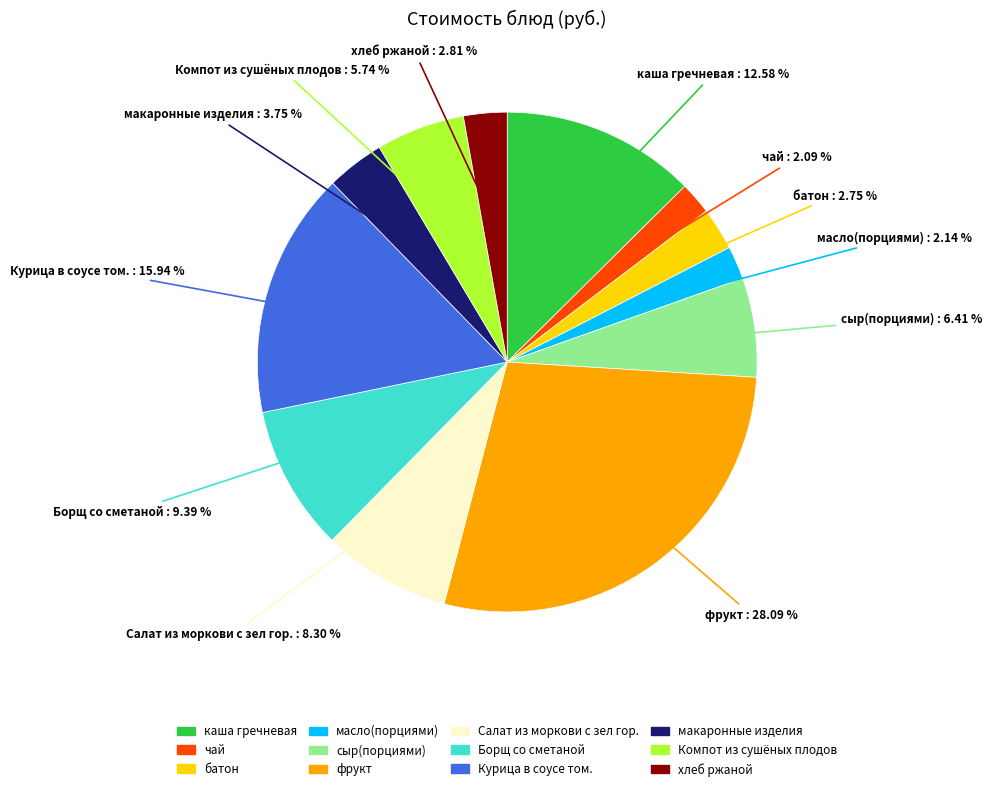

Is it true that Борщ со сметаной is 9% of the pie?

True